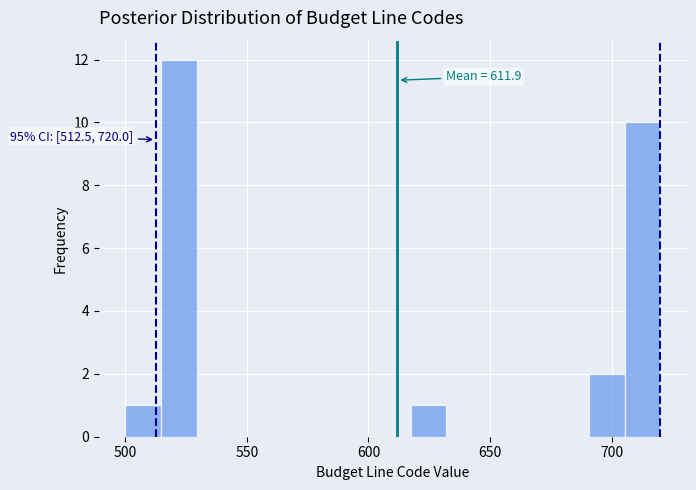

Read against the x-axis, roughly where is the centre of the tallest bar?

520